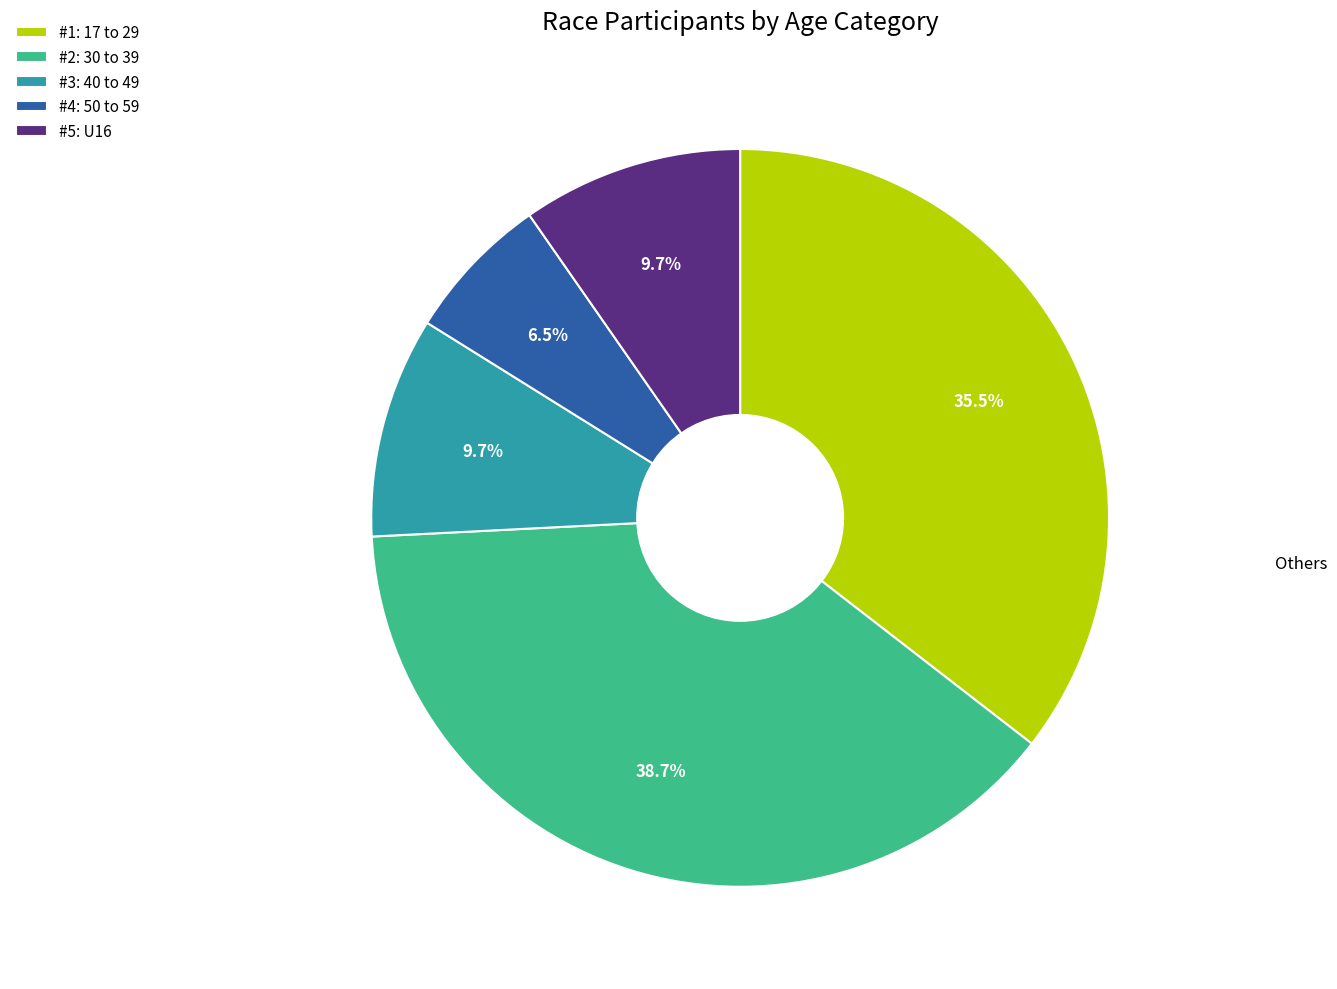

Which category has the smallest portion of the pie?

#4: 50 to 59